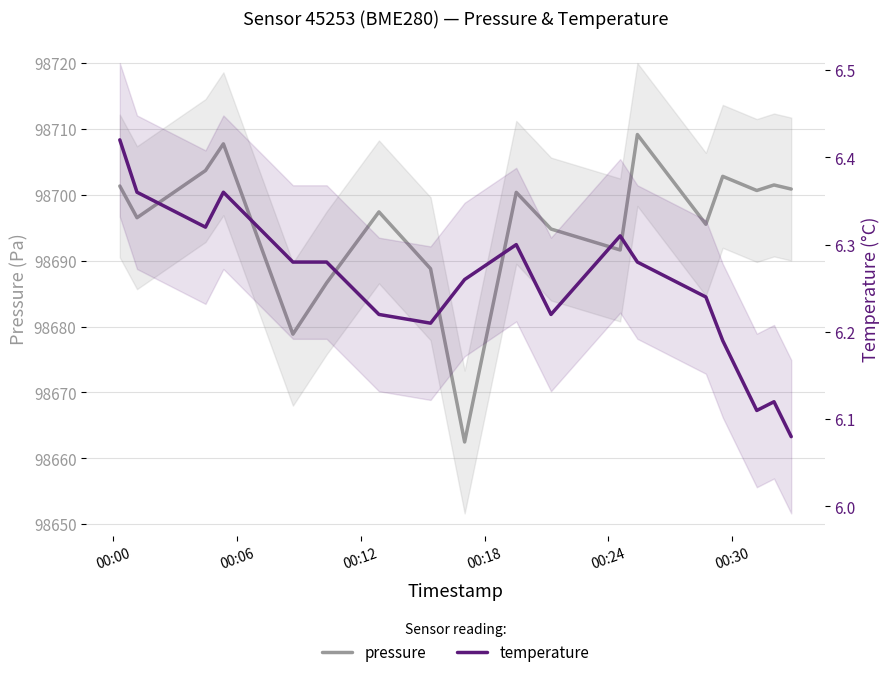

What is the value of the temperature point at the 12th from the left?

6.3